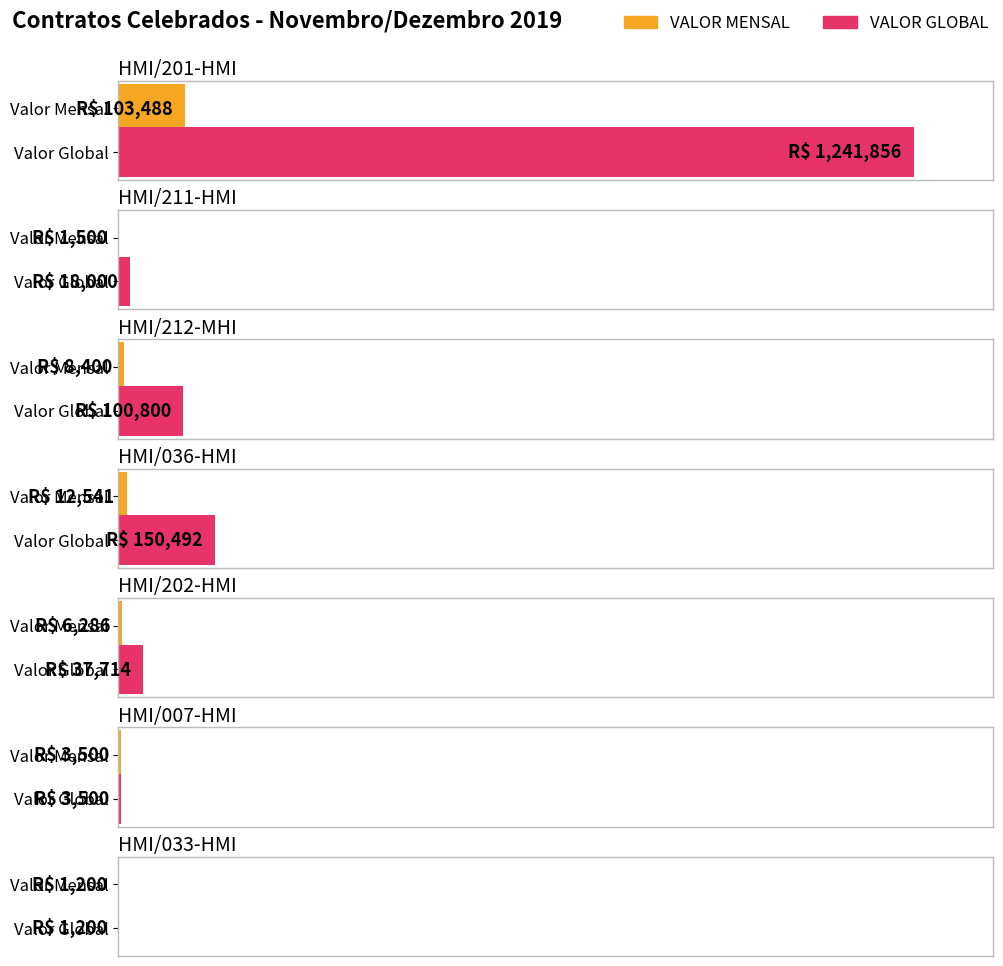

What is the label of the 1st bar from the right?

HMI/033-HMI